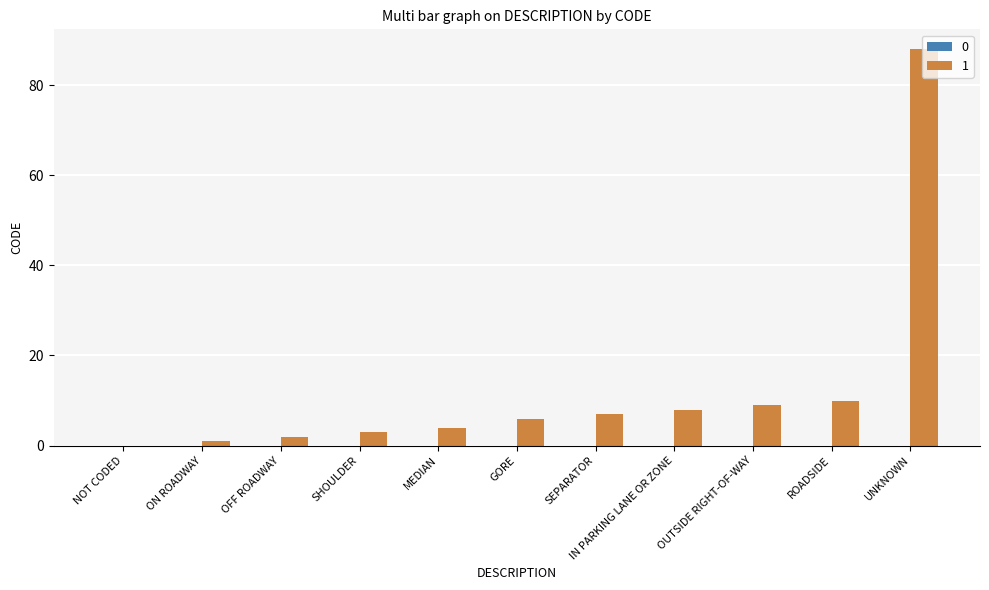

Are the bars horizontal?

No